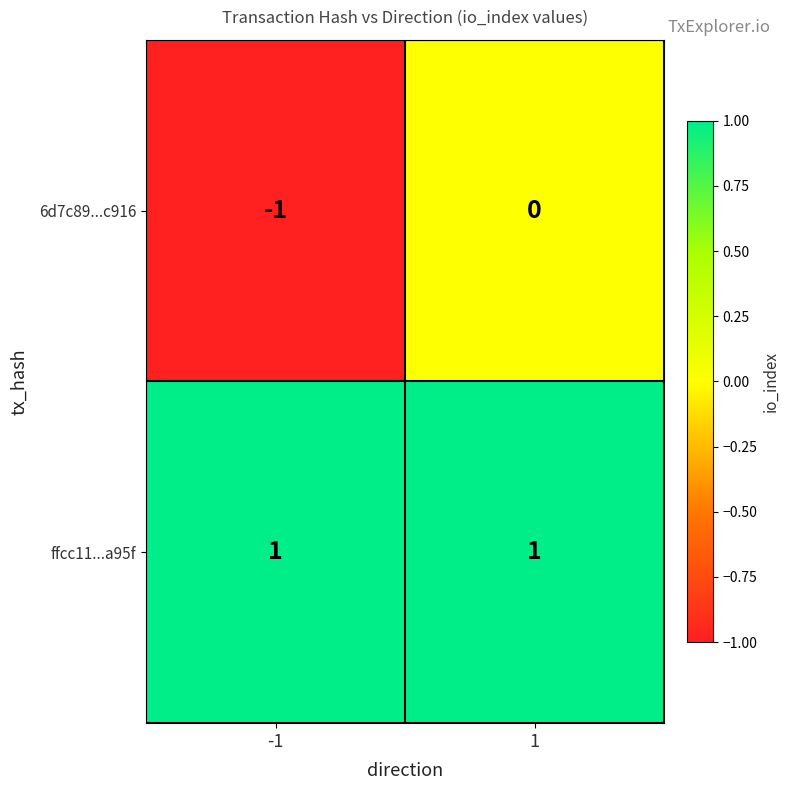

Is it true that ffcc11...a95f equals 1 at -1?

True